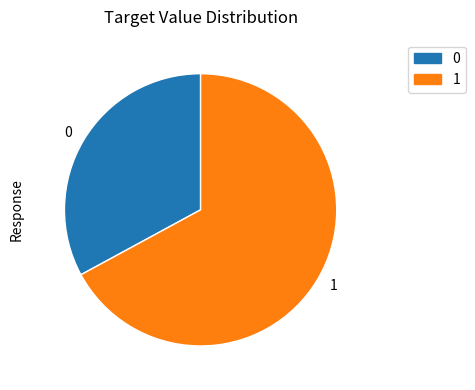

What is the ratio of the value at 1 to the value at 0?

2.0